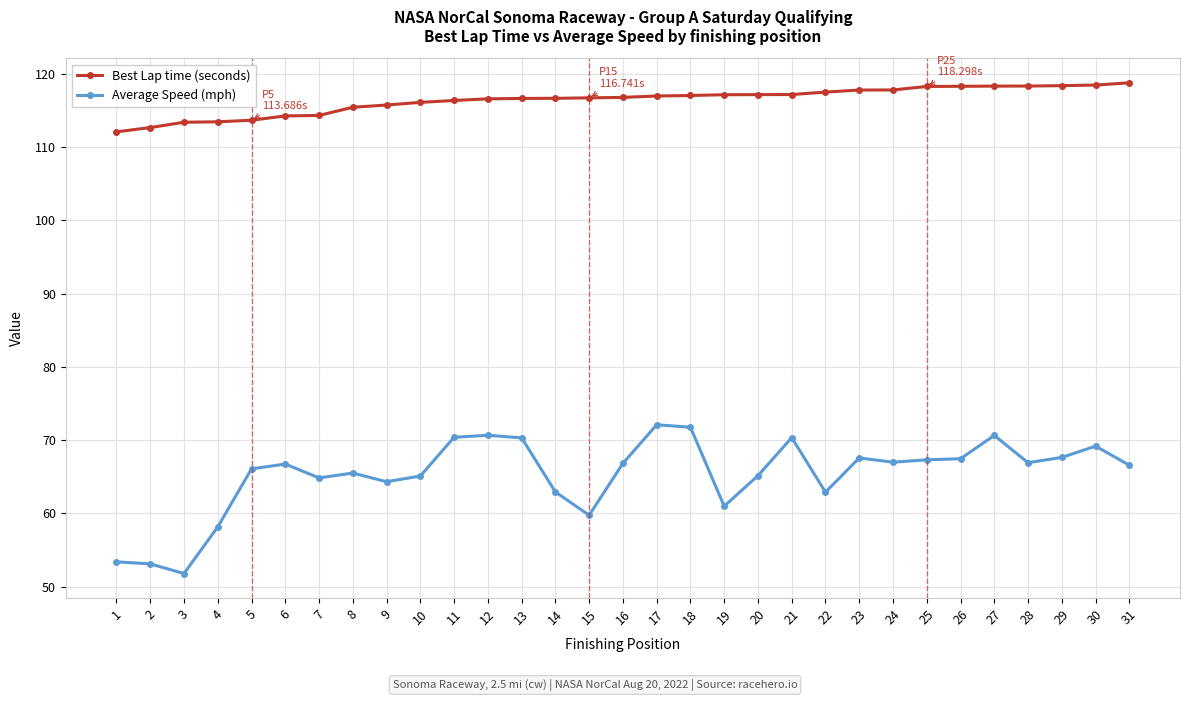

Between 1 and 28, which series saw the biggest shift?

Average Speed (mph)